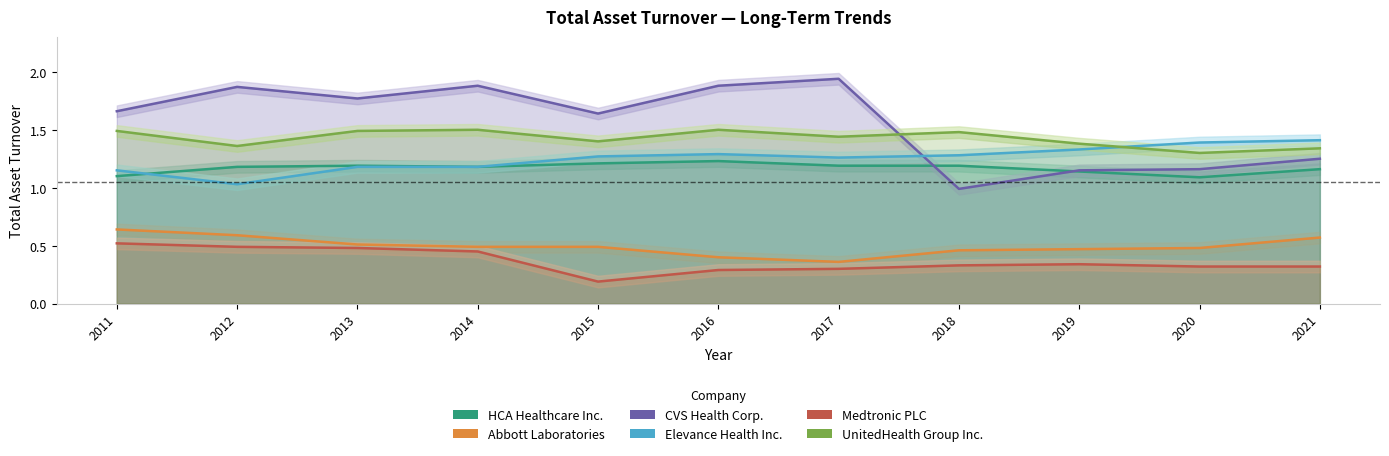

What is the sum of all HCA Healthcare Inc. values?

12.9